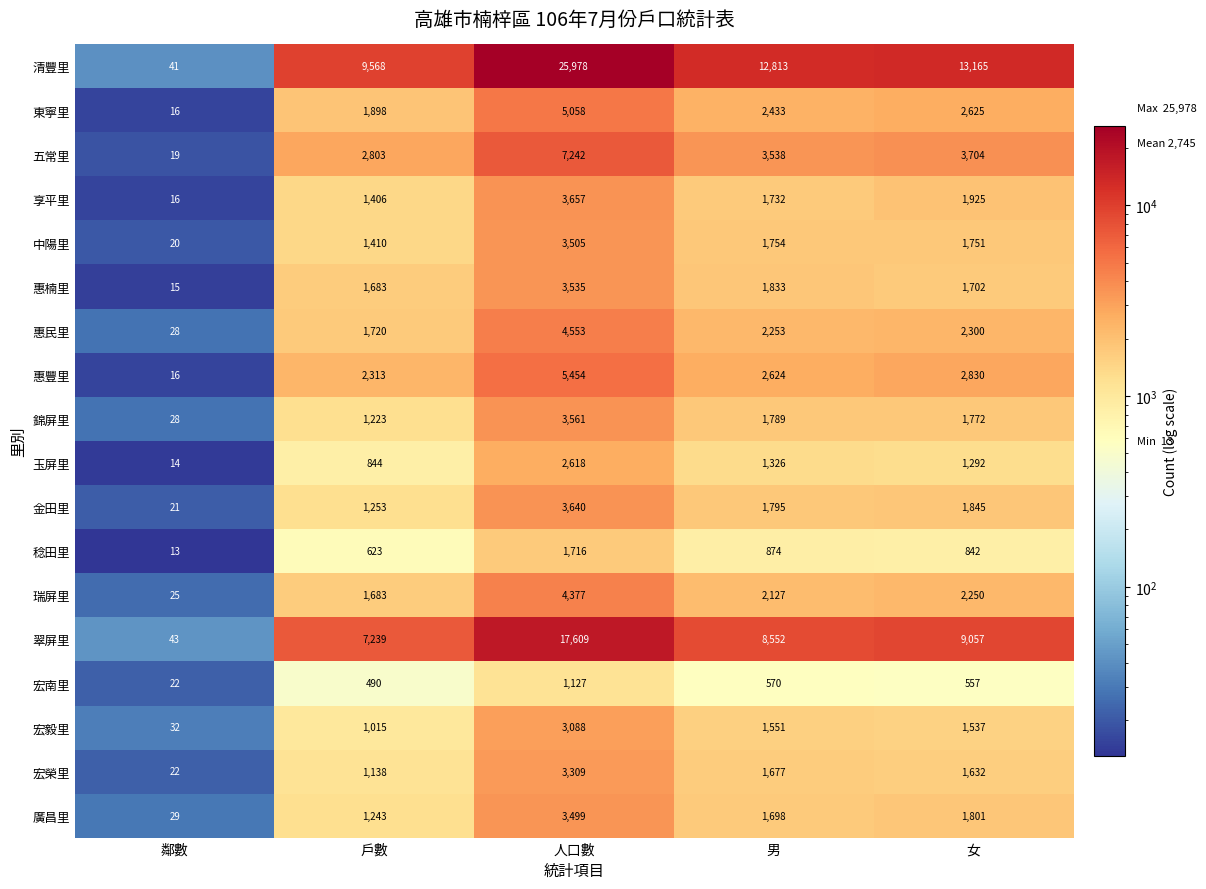

At which category is the sum across all series the highest?

人口數